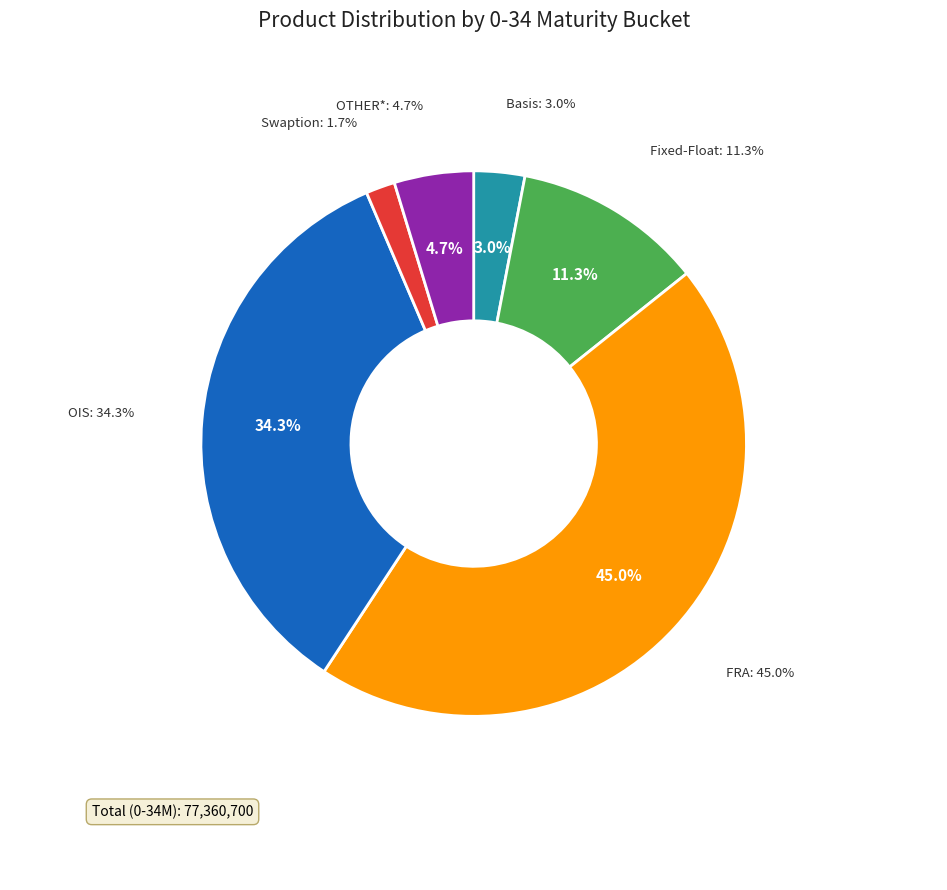

What is the change in value from Swaption to OTHER*?

+2301016